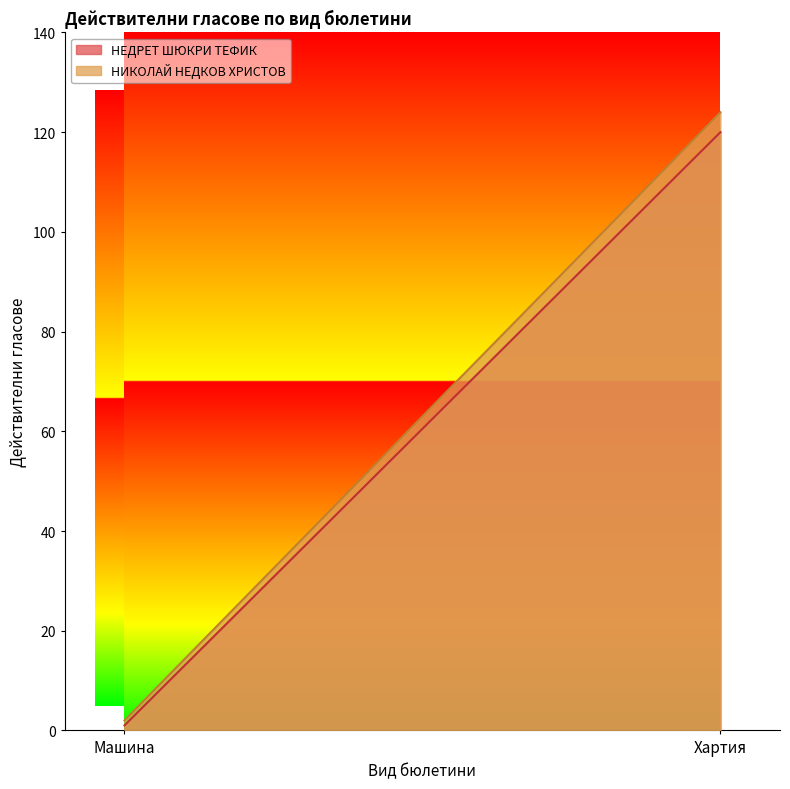

List the labels in order of НЕДРЕТ ШЮКРИ ТЕФИК value, smallest first.

Машина, Хартия